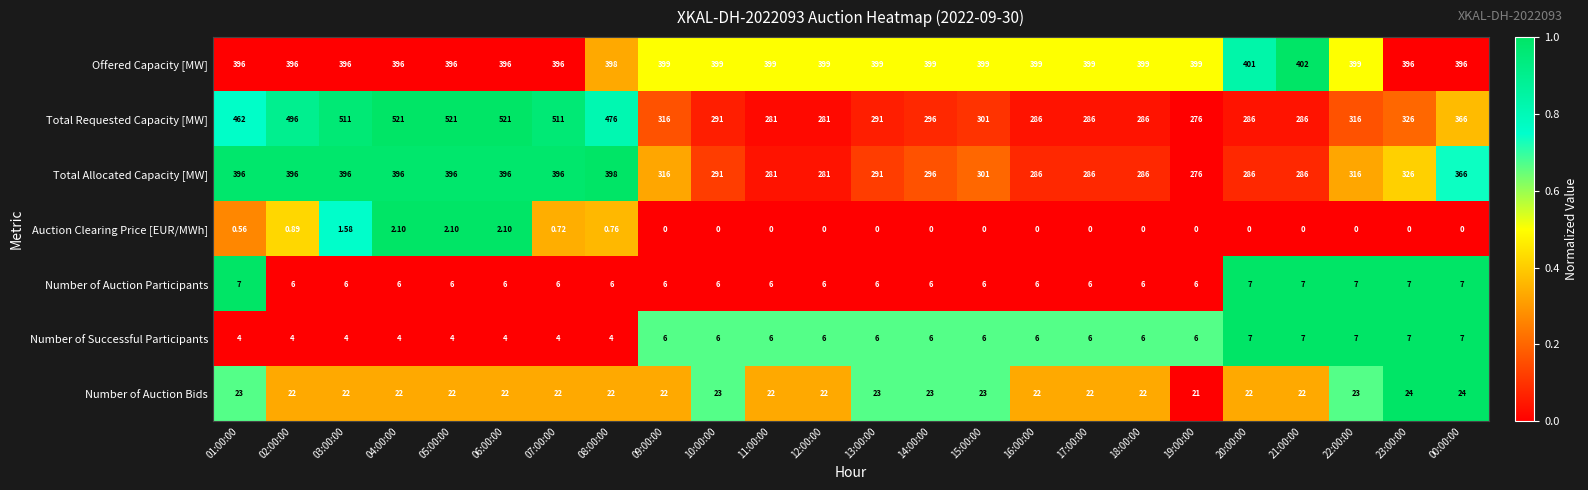

What is the difference between the highest and lowest values at 01:00:00?

461.4